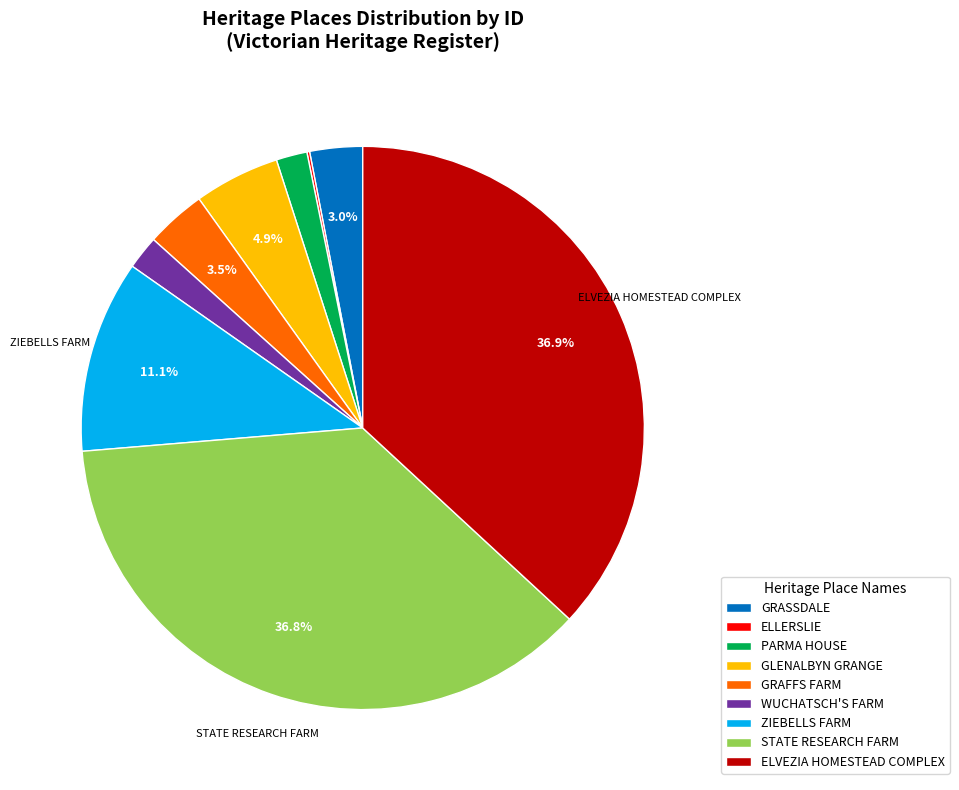

To the nearest percent, what is the average slice percentage?

11%